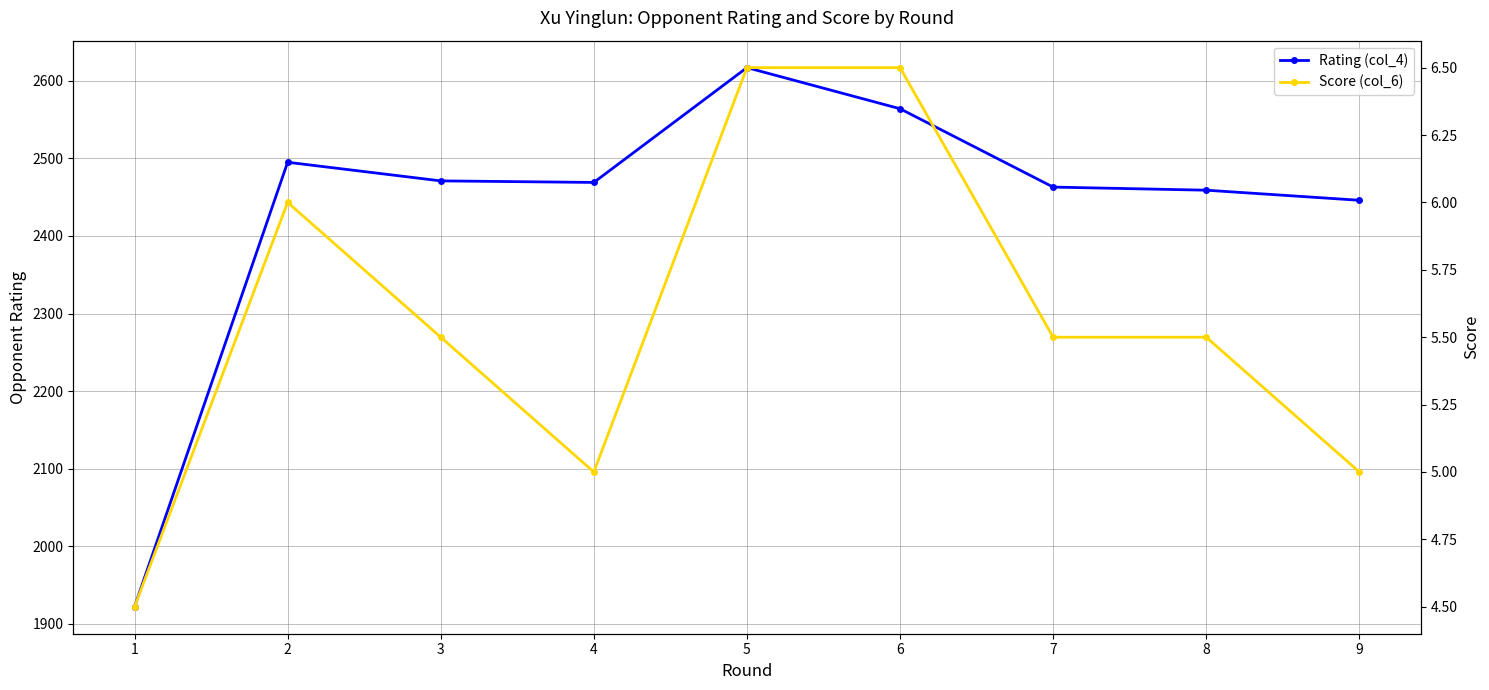

Reading left to right, transcribe all the data shown in this chart.

Rating (col_4): 1=1922.0	2=2495.0	3=2471.0	4=2469.0	5=2617.0	6=2564.0	7=2463.0	8=2459.0	9=2446.0
Score (col_6): 1=4.5	2=6.0	3=5.5	4=5.0	5=6.5	6=6.5	7=5.5	8=5.5	9=5.0